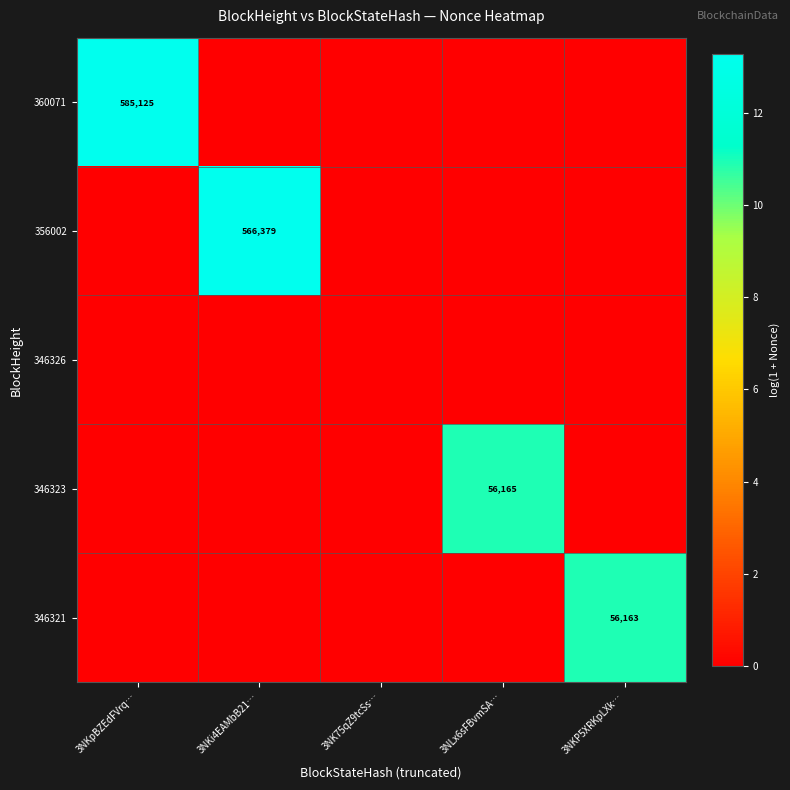

Rank the series by their maximum value, from highest to lowest.

360071, 356002, 346323, 346321, 346326